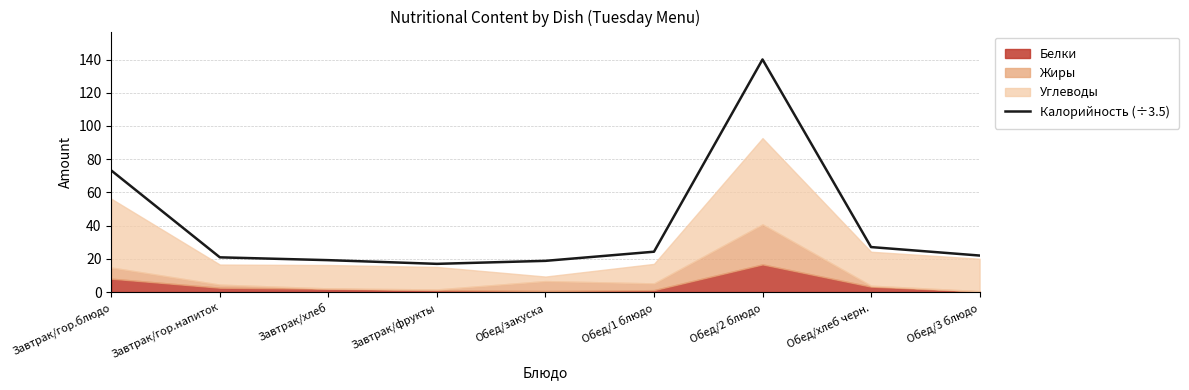

True or false: the data shows 25.6 at Завтрак/фрукты.

False